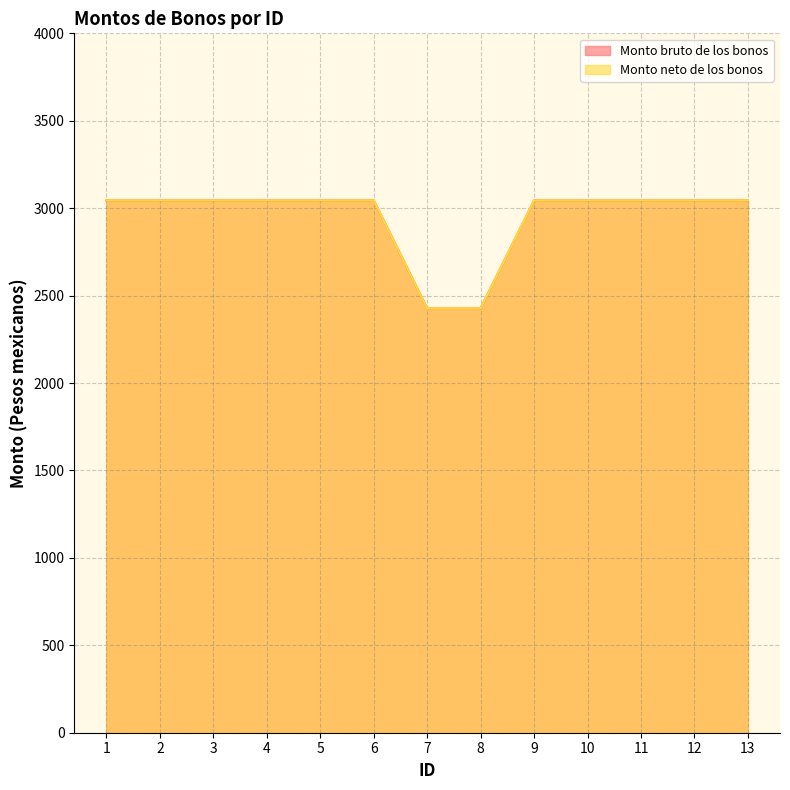

The Monto neto de los bonos series shows 4366.7 at 13. True or false?

False